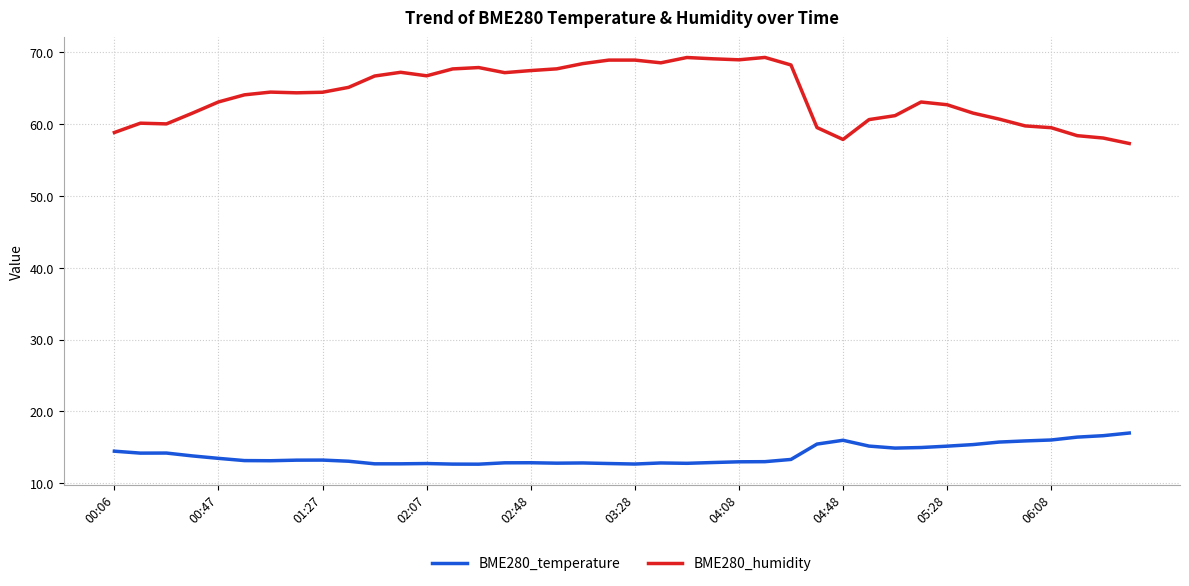

List the series in order of their overall mean, lowest first.

BME280_temperature, BME280_humidity